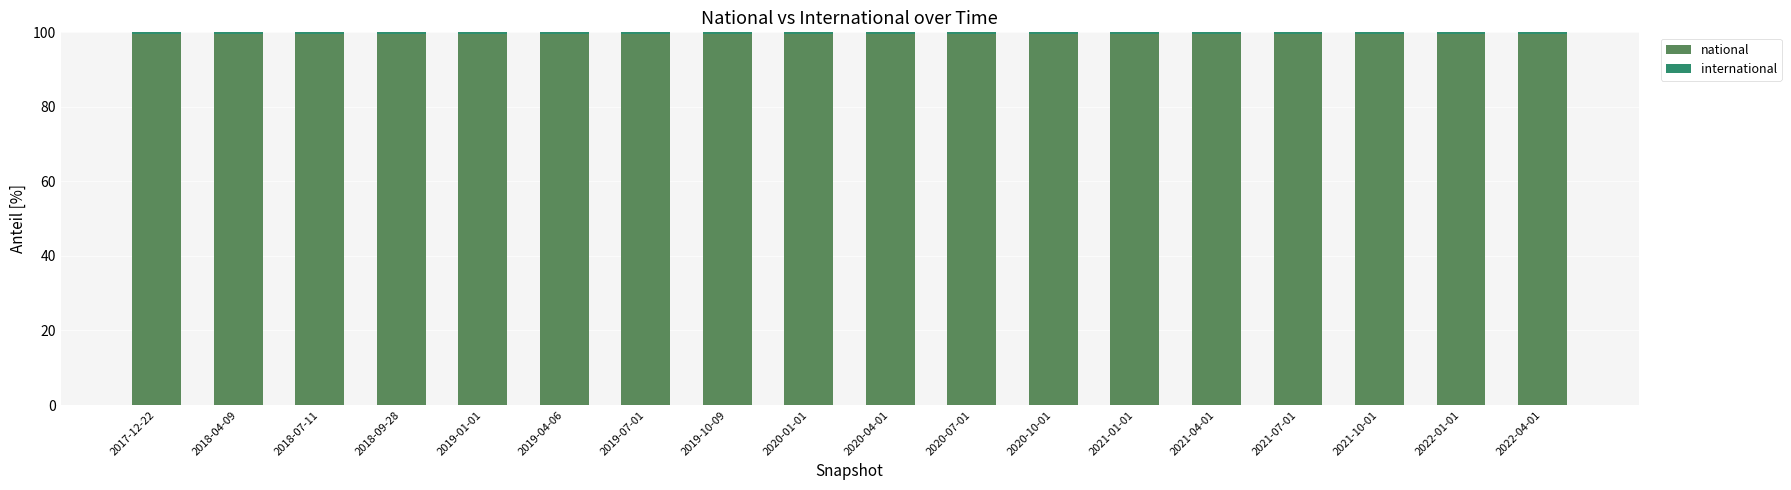

Does the chart contain stacked bars?

Yes